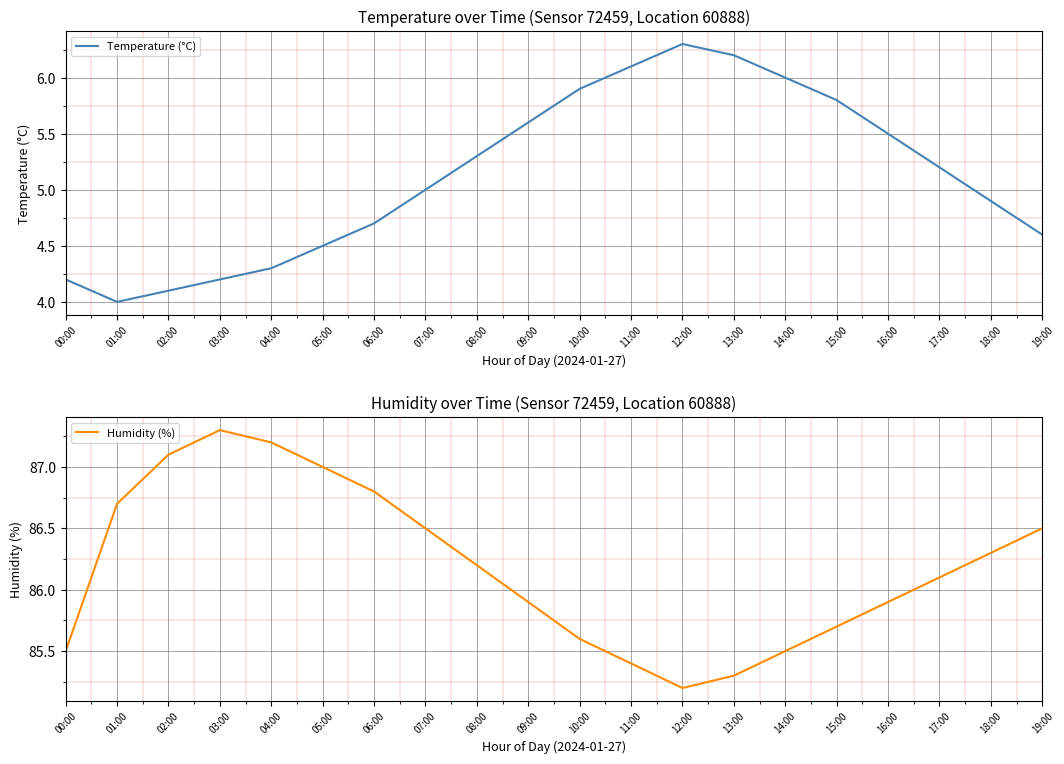

How many values in the Temperature (°C) series are below 5?

9